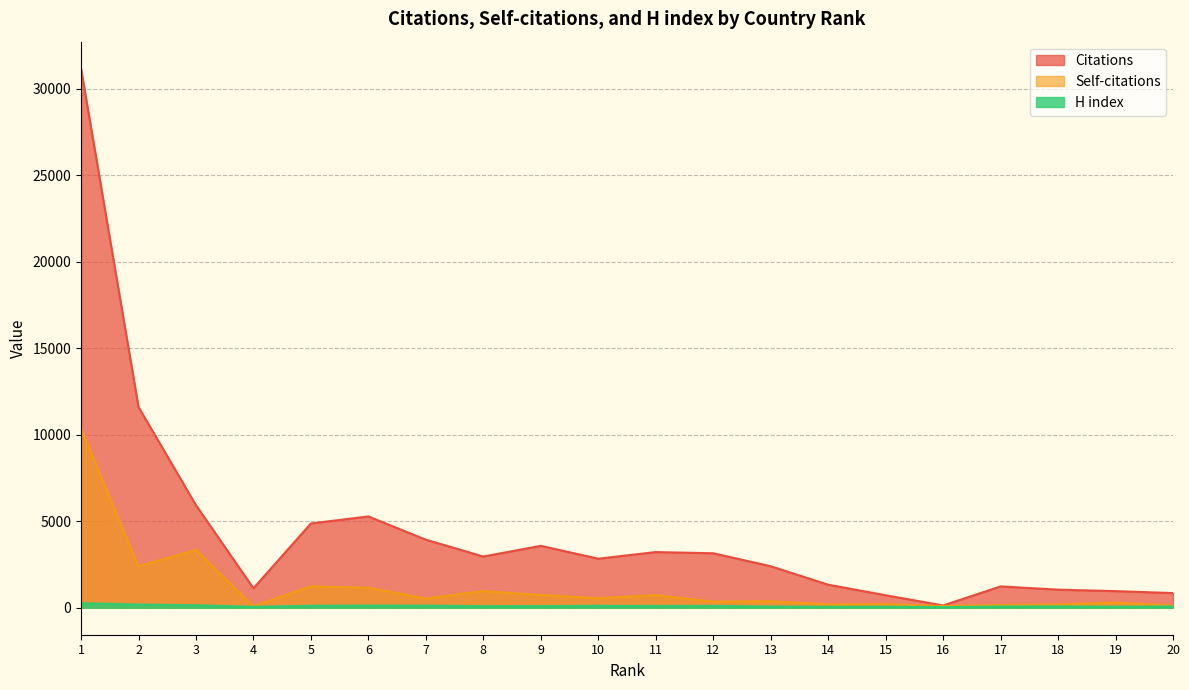

True or false: Self-citations and H index cross at least once.

False